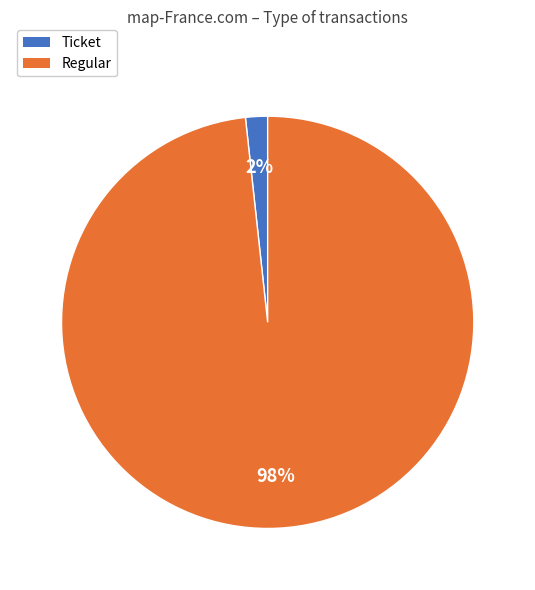

What is the smallest slice in the pie chart?

Ticket